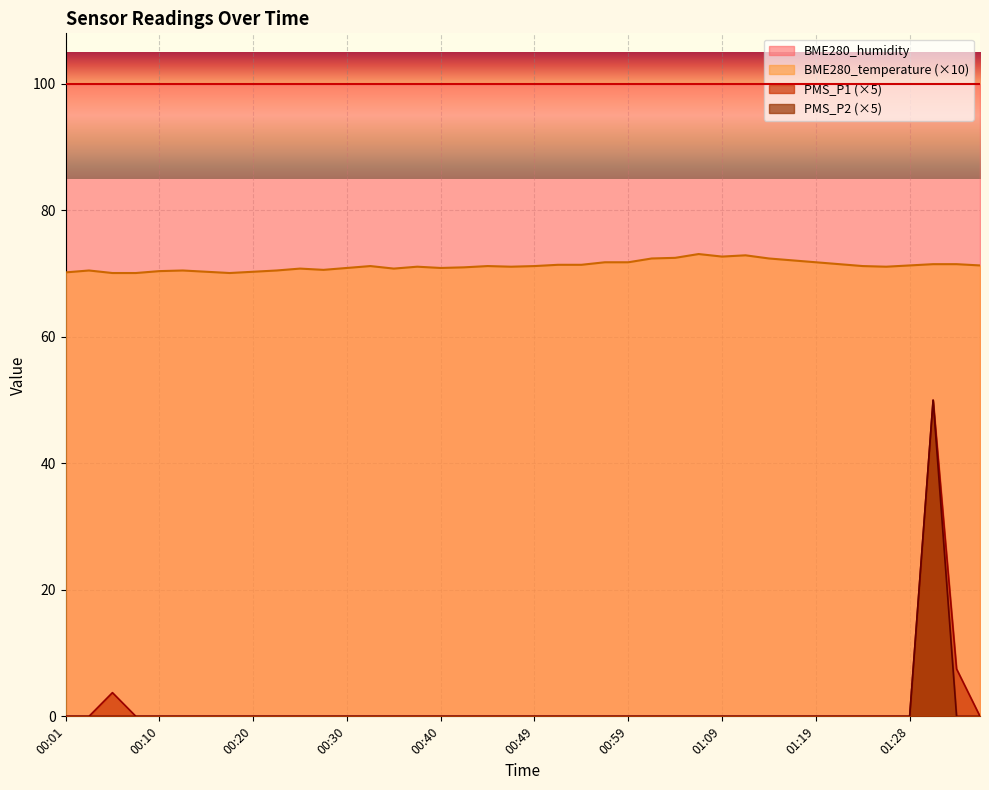

What is the difference between the PMS_P1 values at 01:33 and 01:28?

7.5